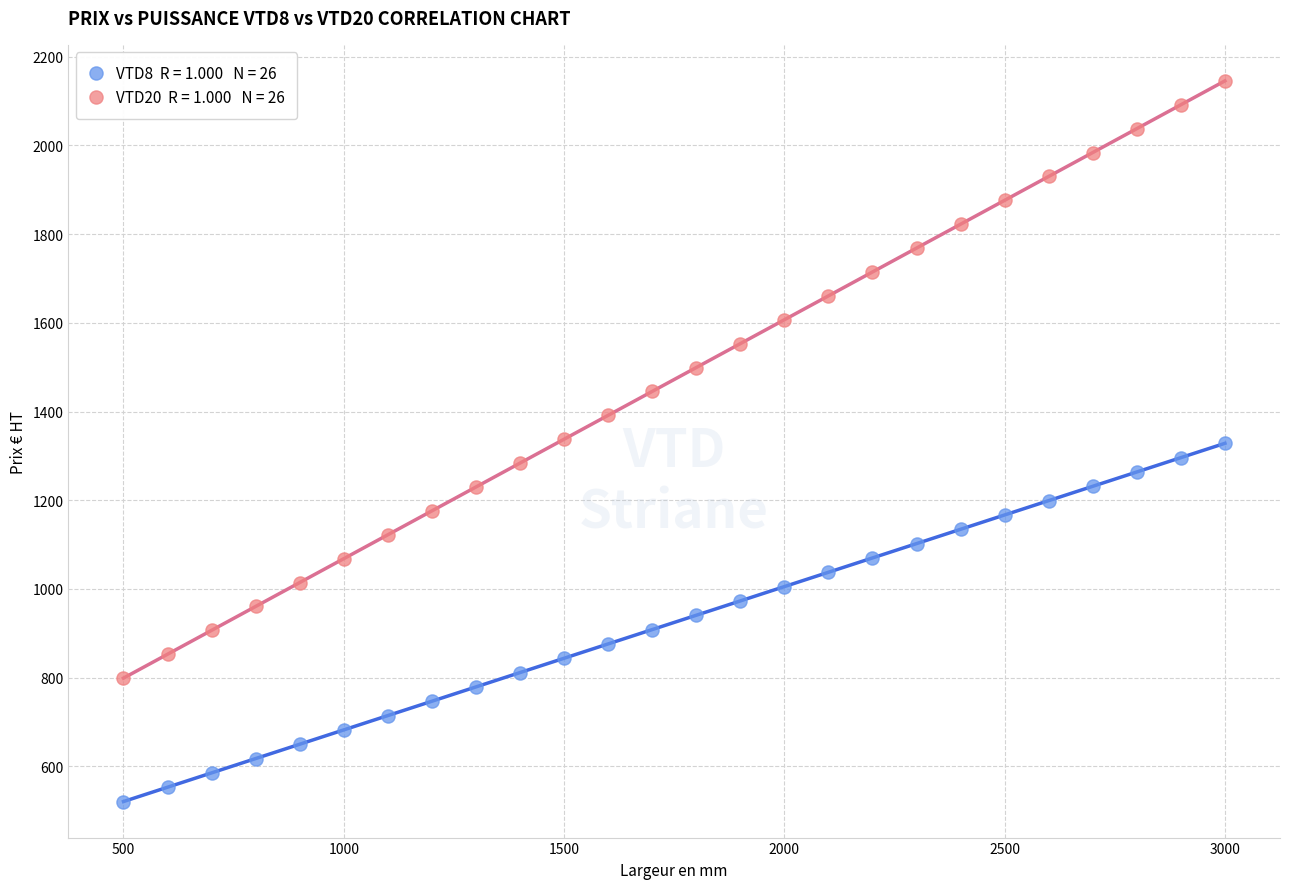

Across all data points, what is the range of Y values (max minus min)?

1624.6